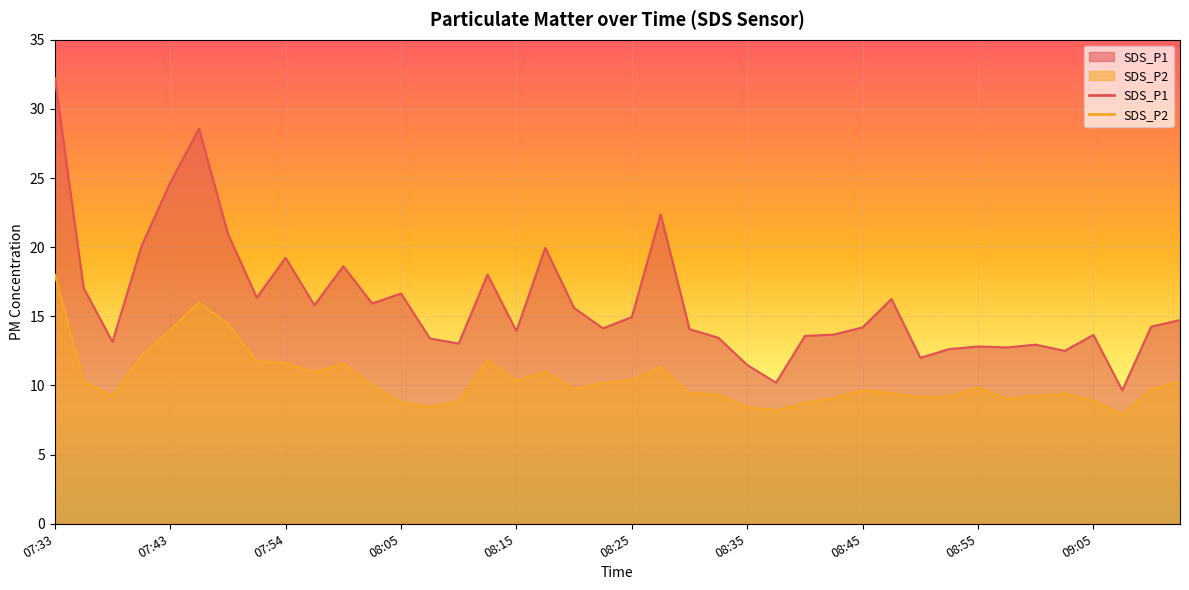

What is the average value of the SDS_P1 series?

16.0